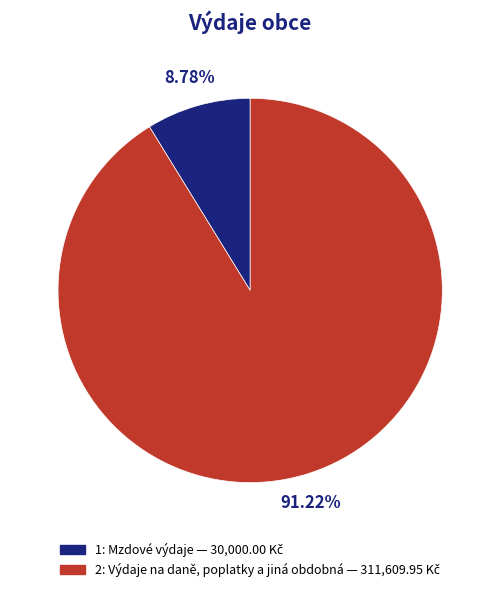

Is there any slice that represents more than half of the pie?

Yes